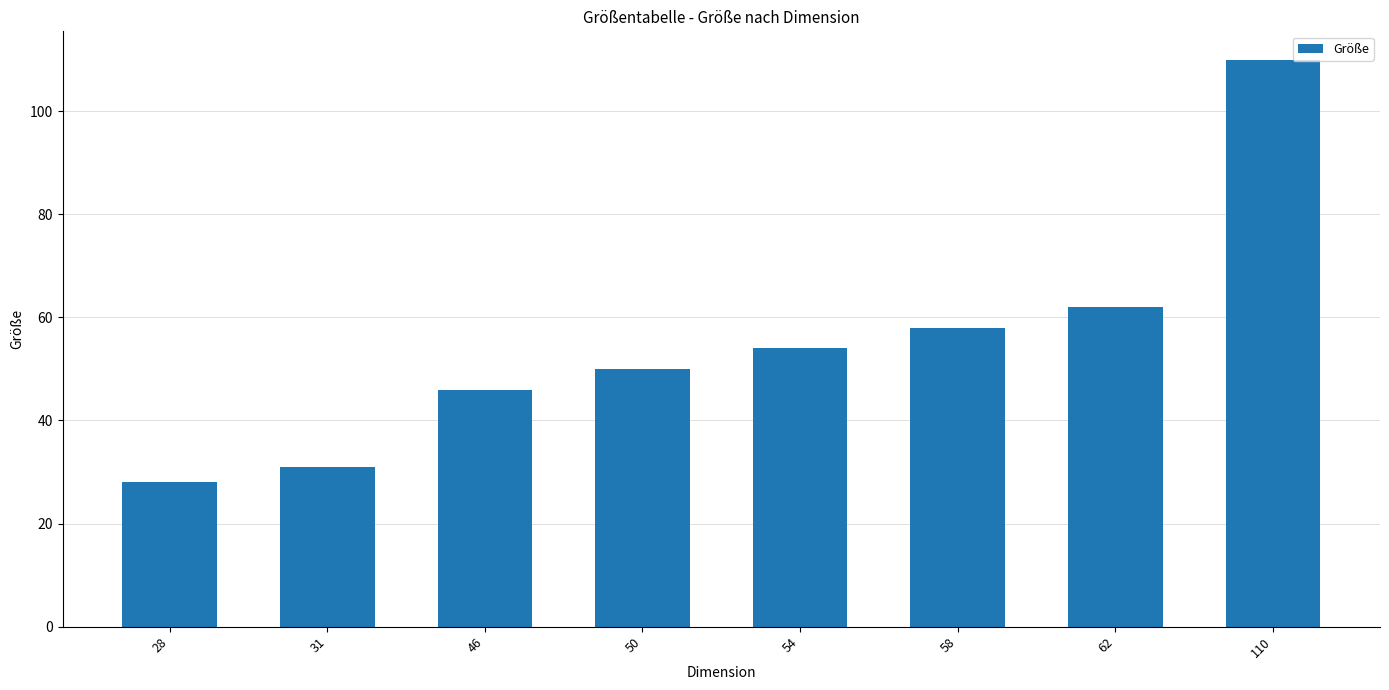

True or false: the data shows 50 at 50.

True